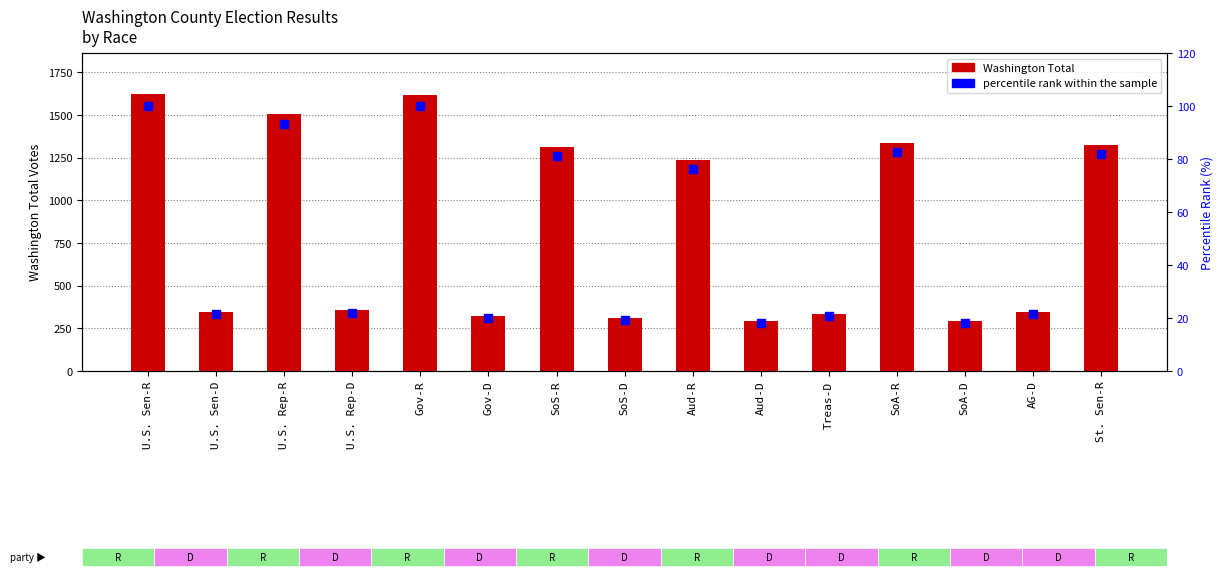

Which series reaches the minimum Y coordinate?

percentile rank within the sample